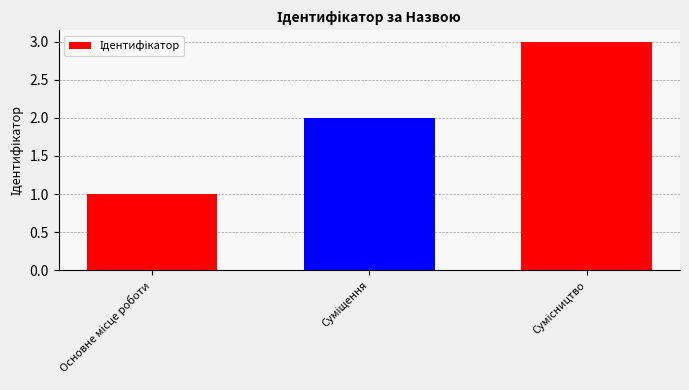

What is the sum of all values?

6